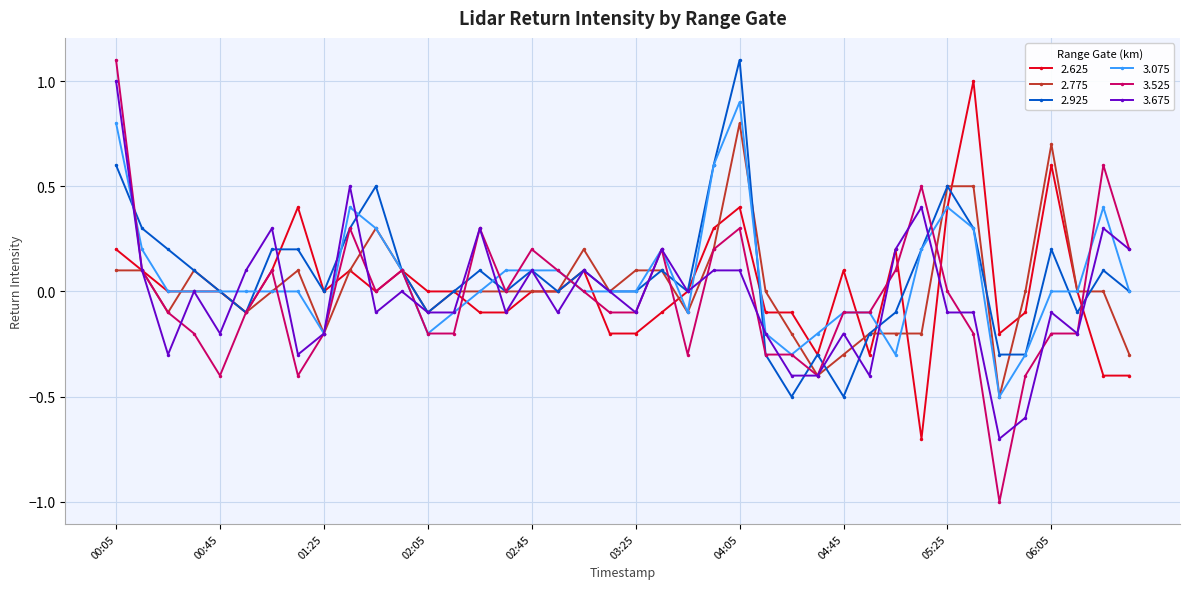

Is this an area chart (filled region under the line)?

No